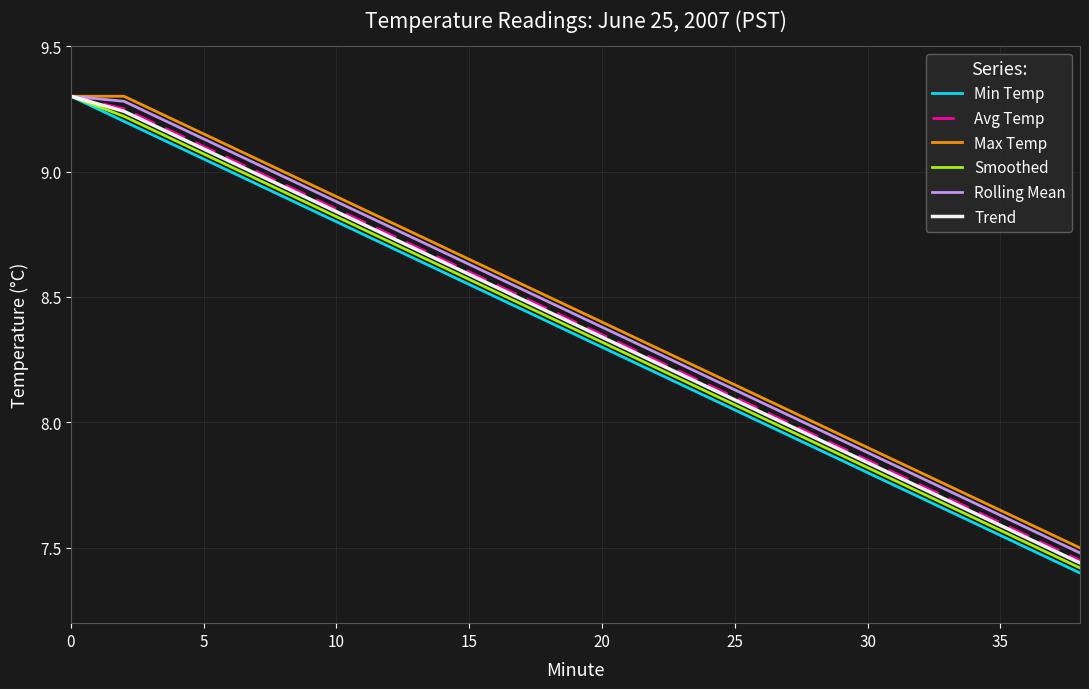

Which series has the largest total across all categories?

Max Temp